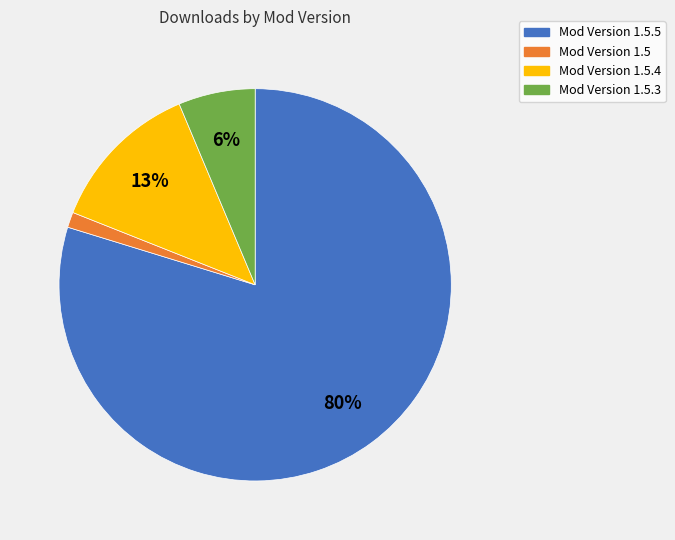

To the nearest percent, what is the average slice percentage?

25%